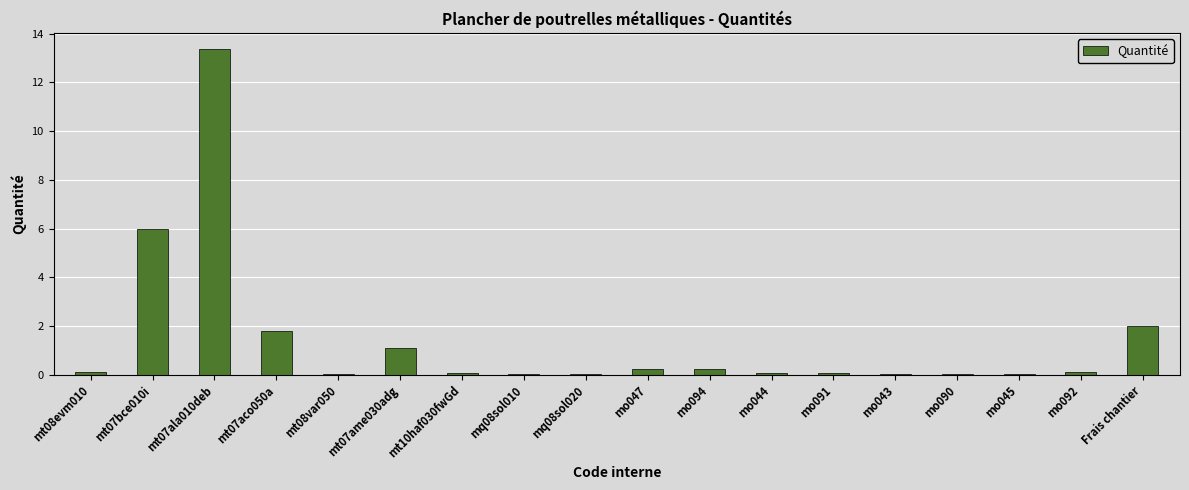

What is the sum of all values?

25.2